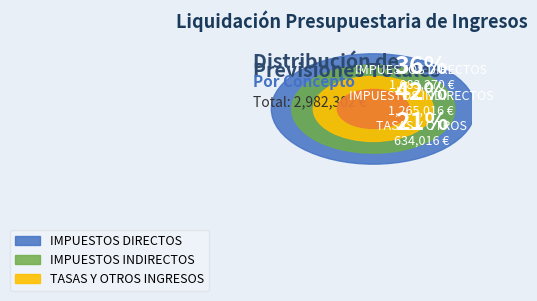

Is it true that IMPUESTOS INDIRECTOS is 54% of the pie?

False